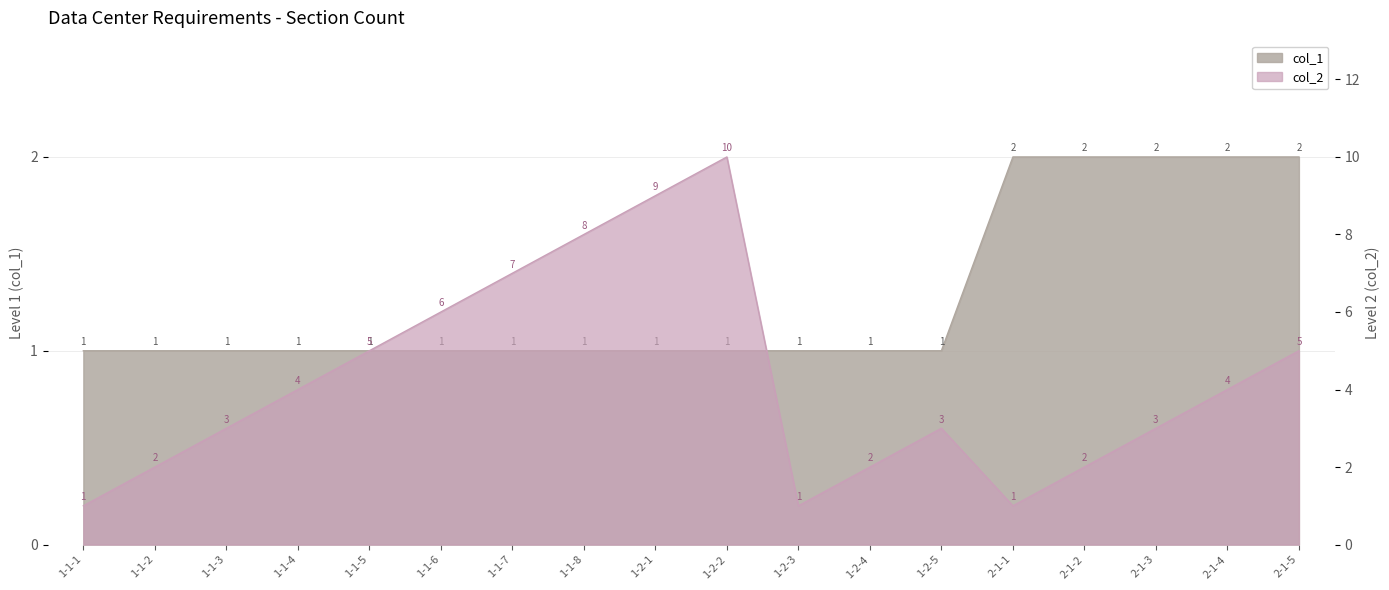

At which label does col_2 first exceed 4?

1-1-5